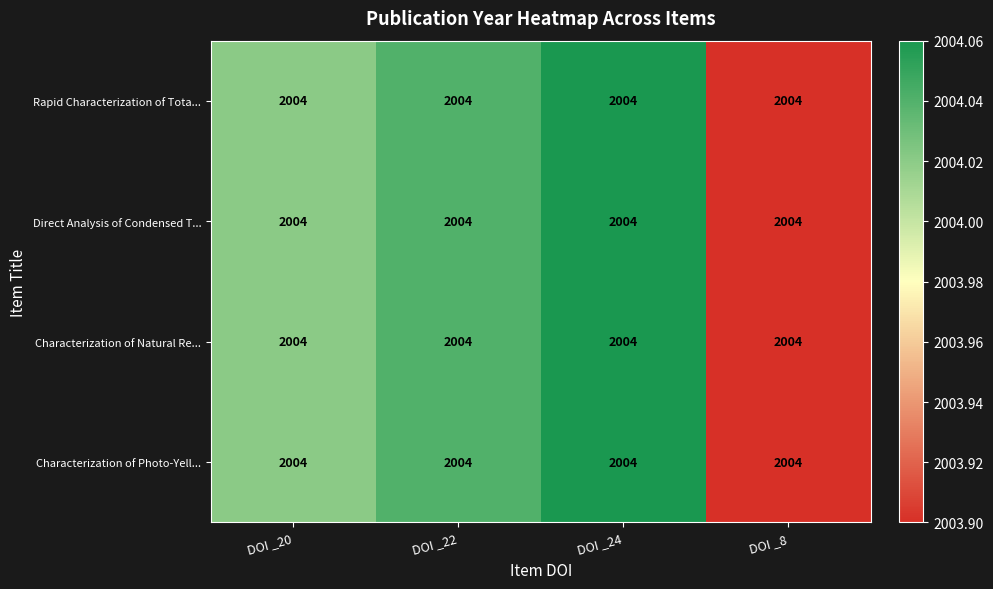

Is it true that Characterization of Natural Re... equals 1134.8 at DOI _24?

False